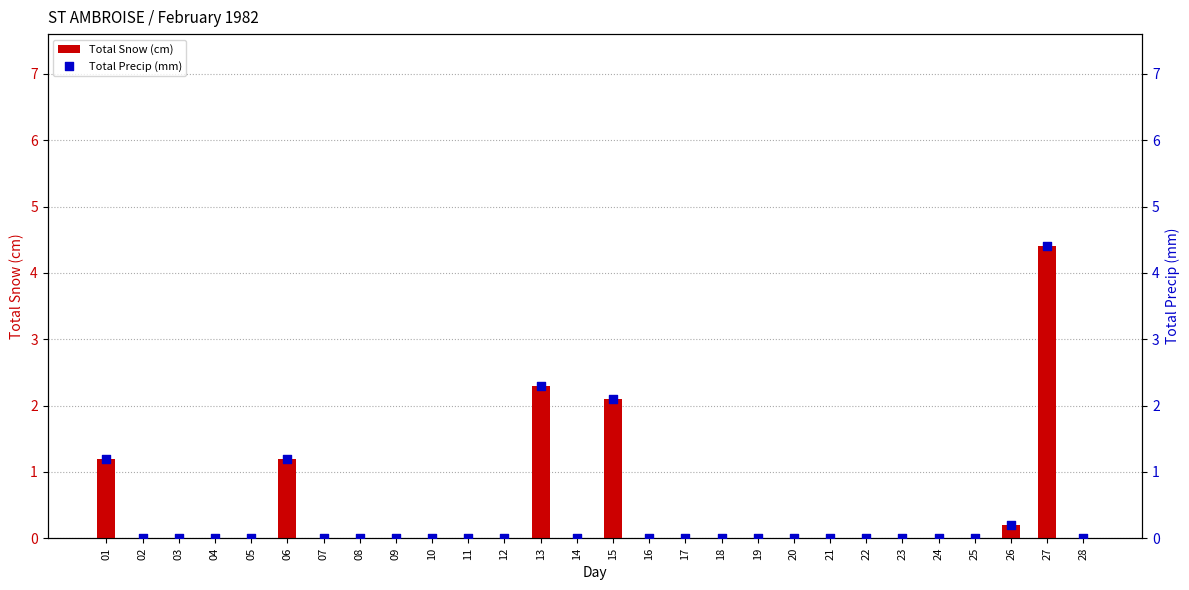

Which series has the largest Y range (max minus min)?

Total Snow (cm)